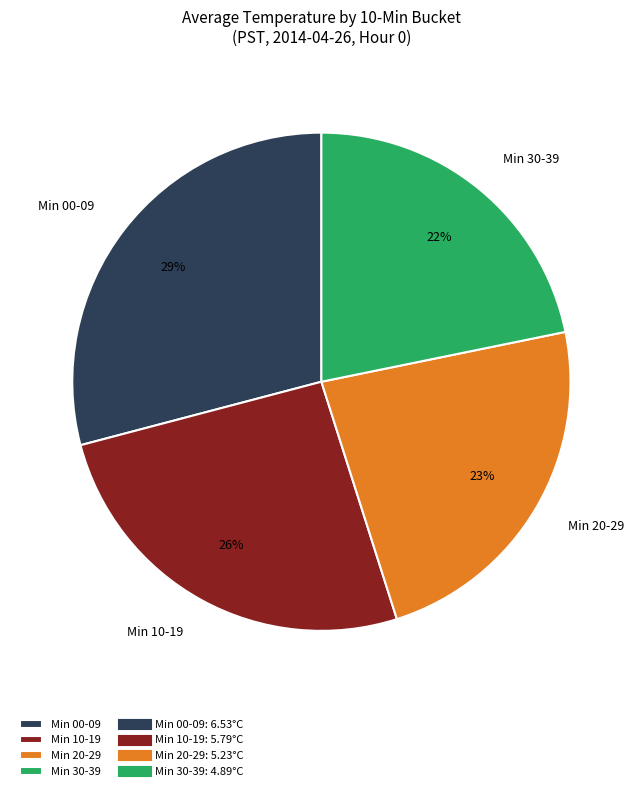

To the nearest percent, what is the difference between the largest and smallest slice percentages?

7%